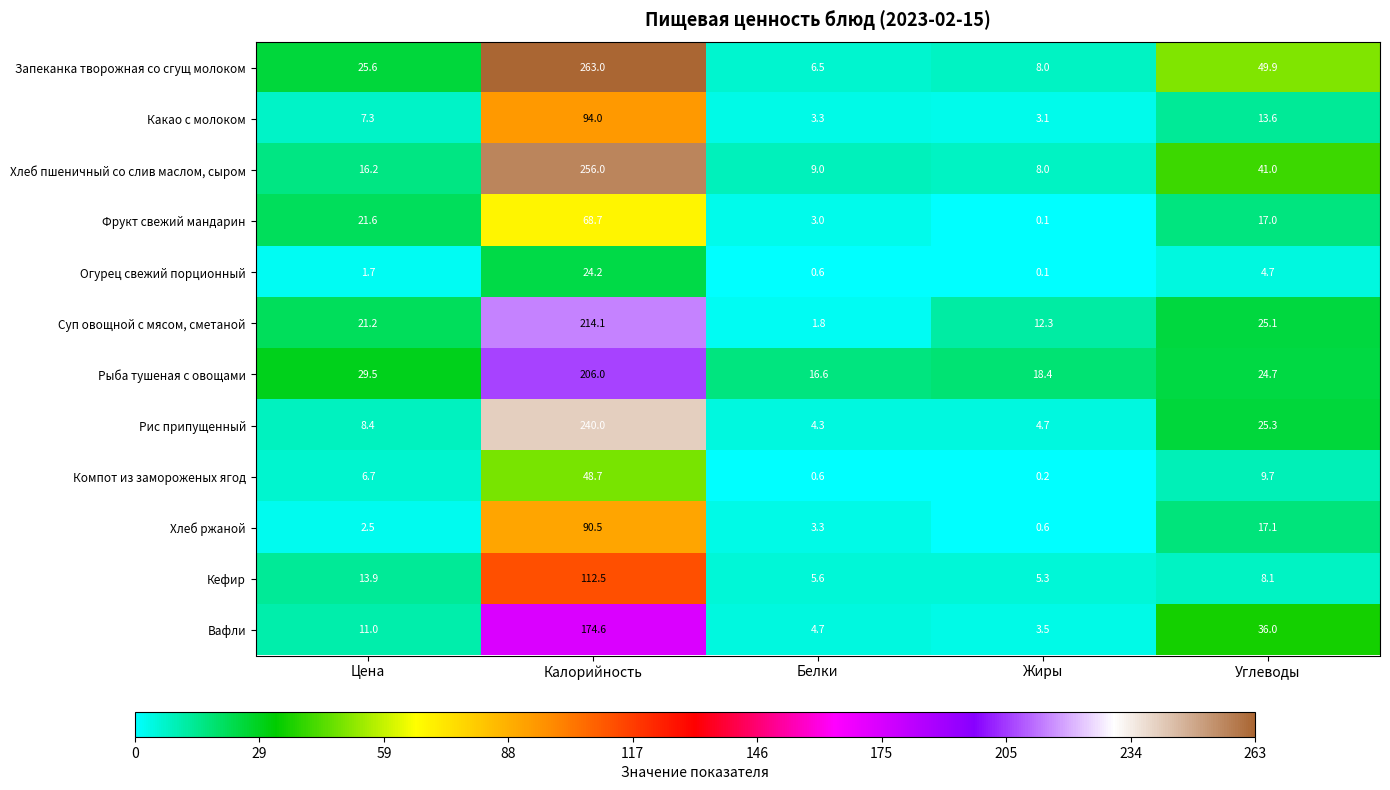

Which category has the lowest value across all series?

Жиры